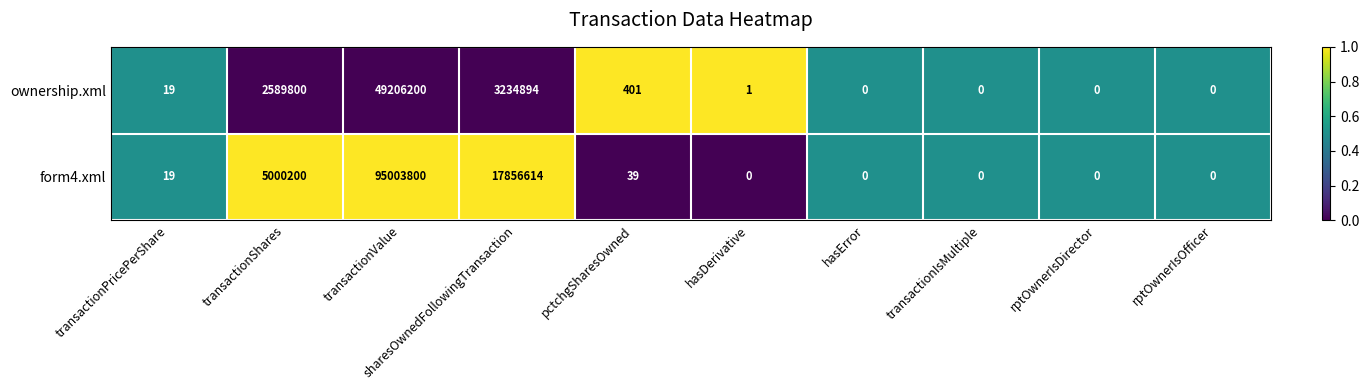

What is the average value of the ownership.xml series?

5503132